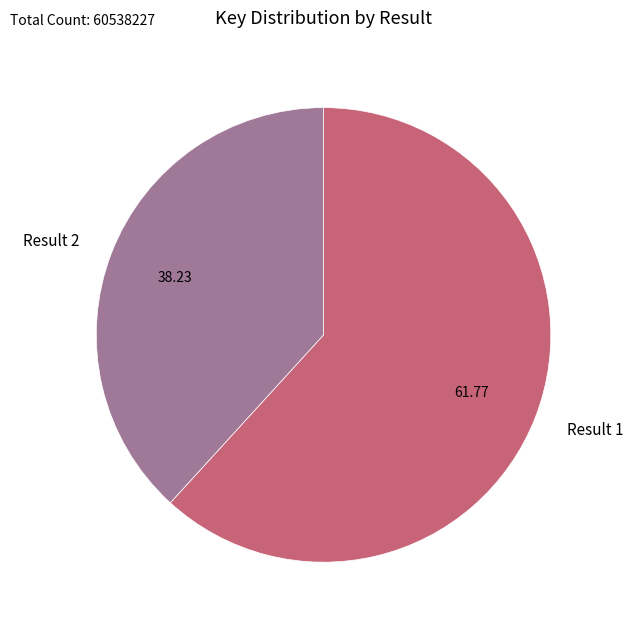

Do Result 1 and Result 2 together represent more than half of the pie?

Yes